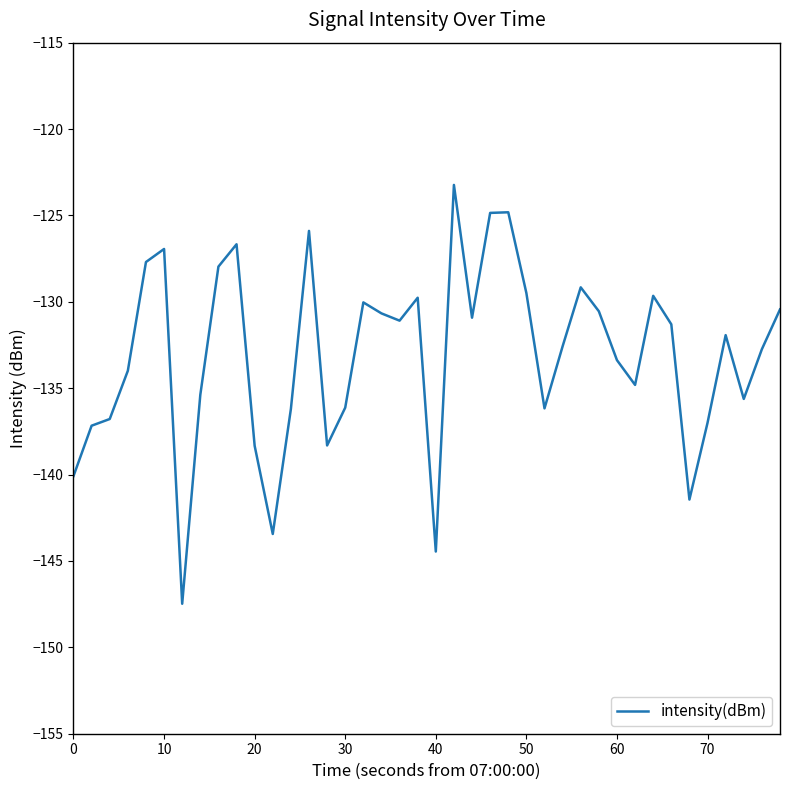

What is the average value?

-133.1